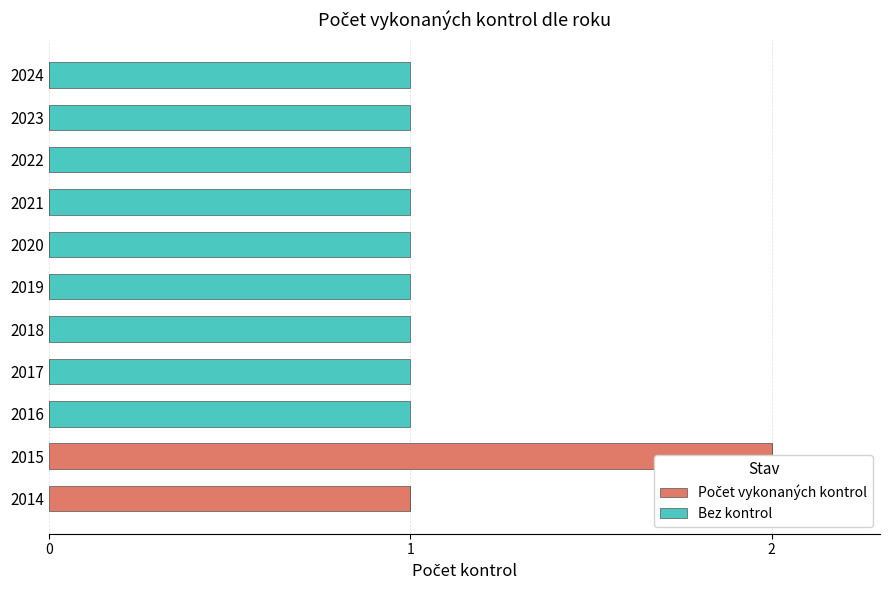

What is the greatest value displayed?

2